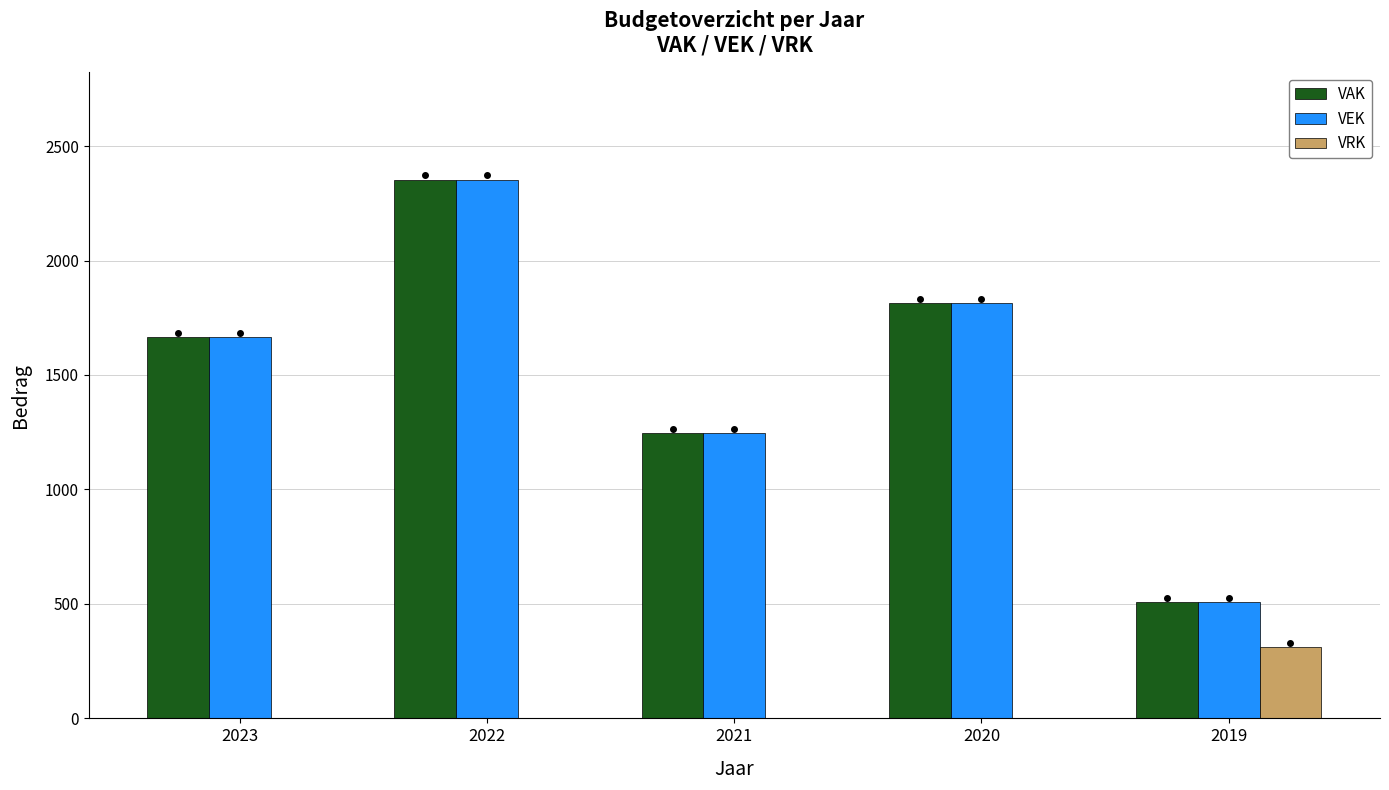

Is it true that VRK equals 0 at 2021?

True